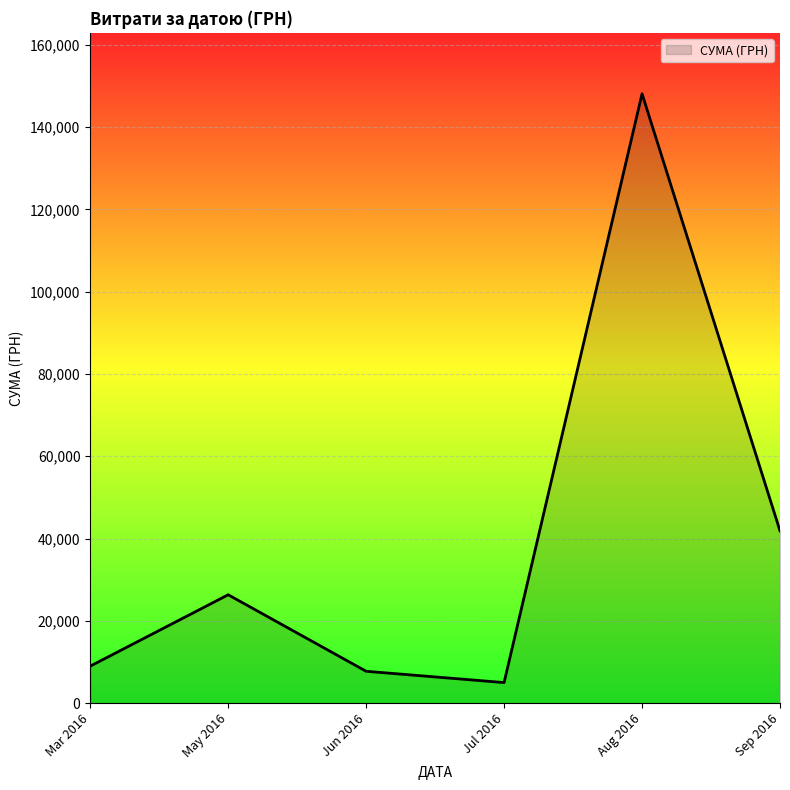

What is the change in value from Mar 2016 to Jul 2016?

-3995.0